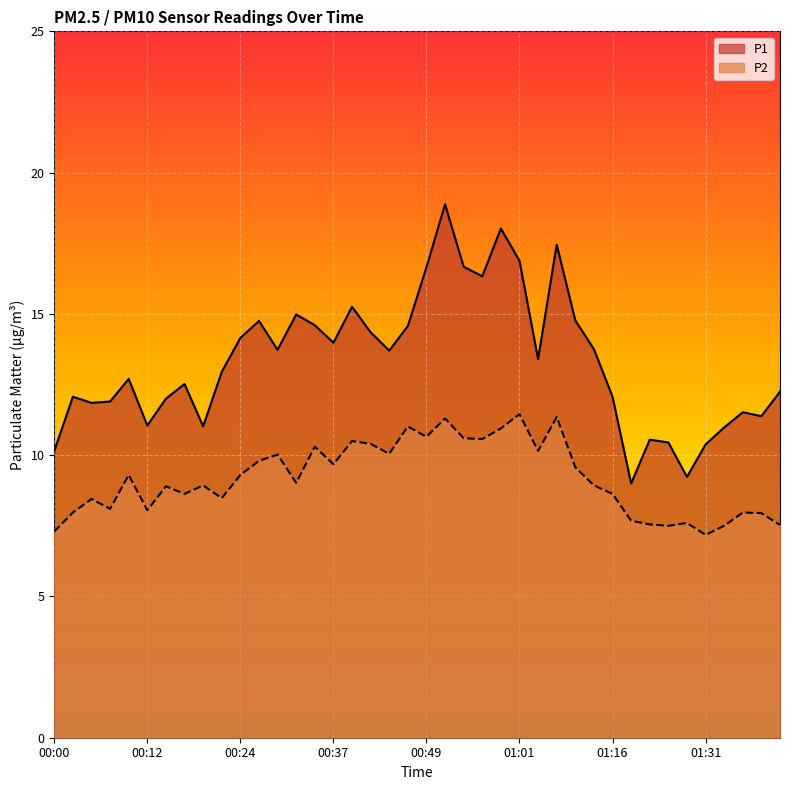

What is the difference between the highest and lowest values at 01:24?

3.0